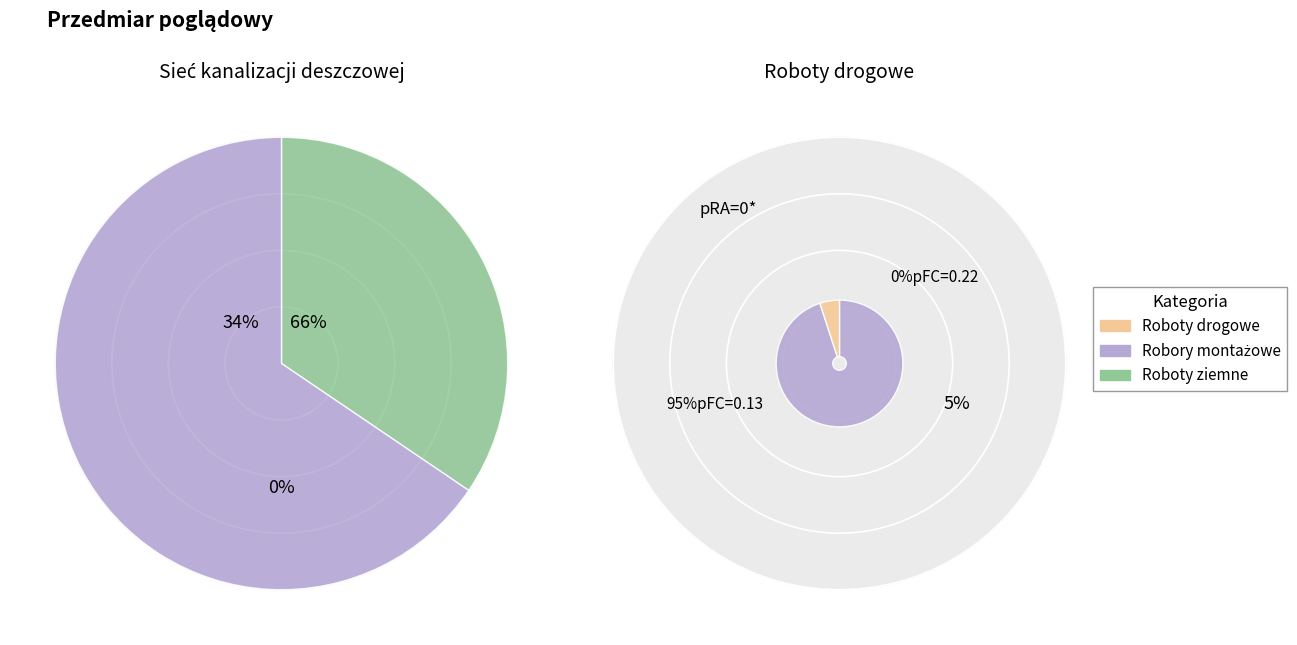

Which has a higher value, Robory montażowe or Roboty drogowe?

Robory montażowe